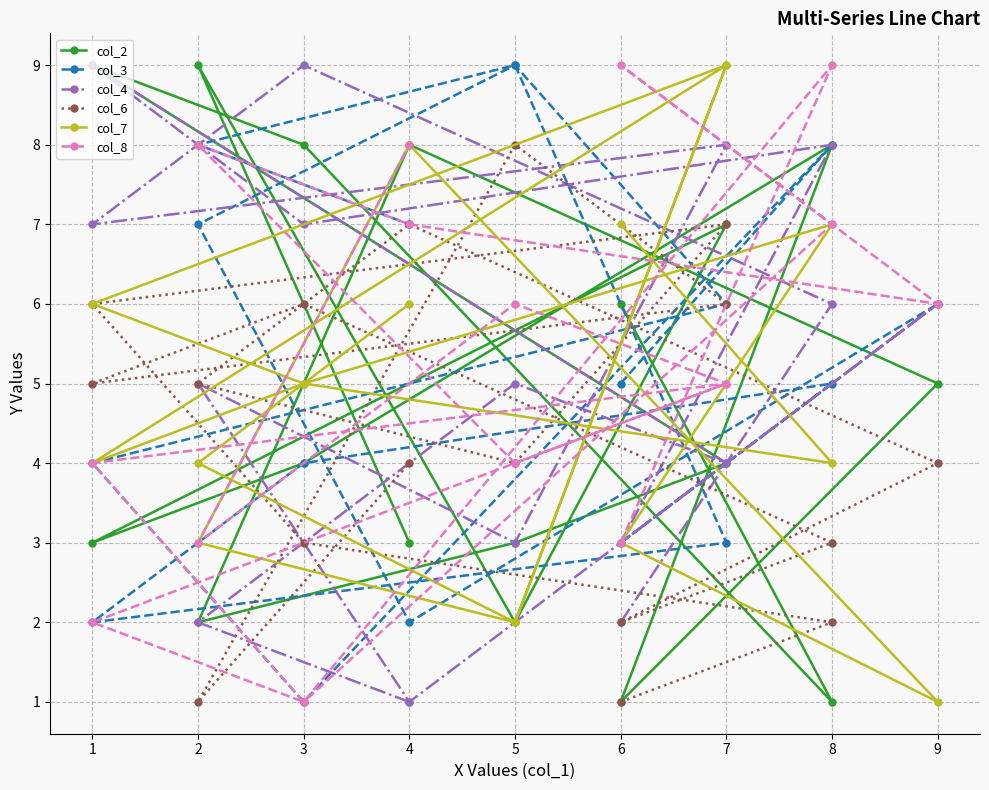

True or false: col_8 and col_4 cross at least once.

True